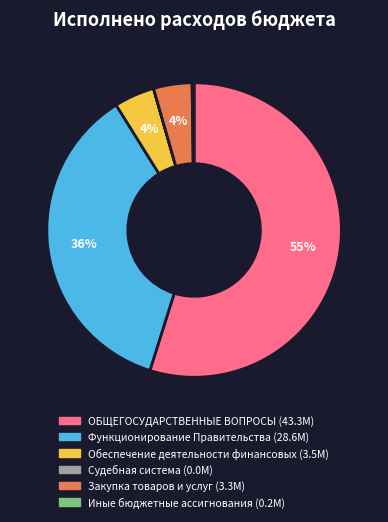

Is there a majority slice in this chart?

Yes